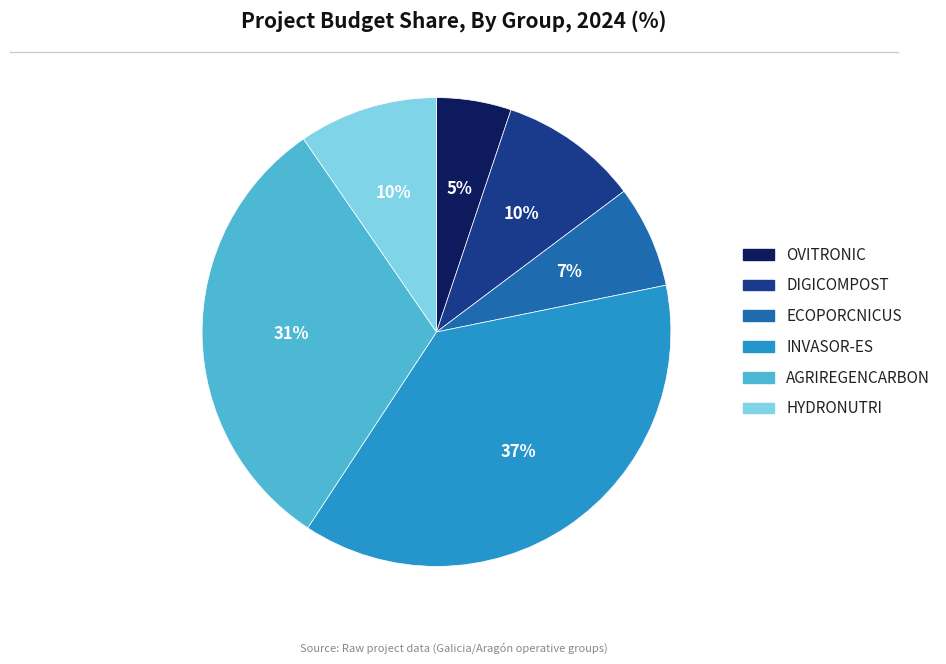

To the nearest percent, what is the average slice percentage?

17%